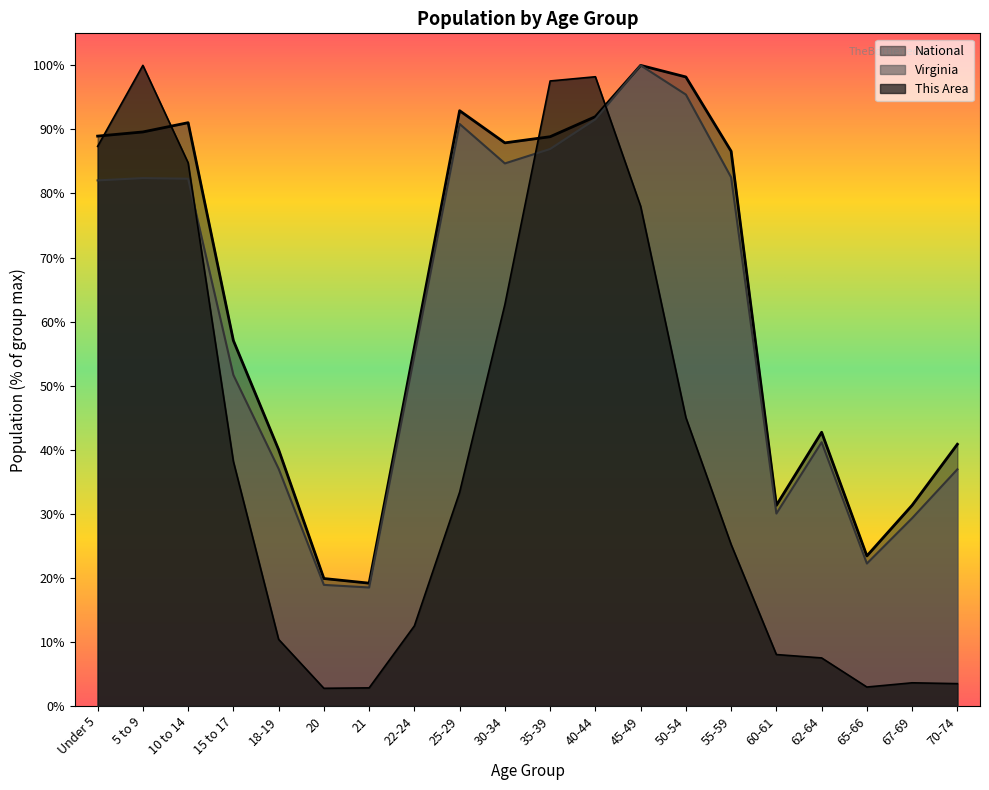

True or false: Virginia and National cross at least once.

False